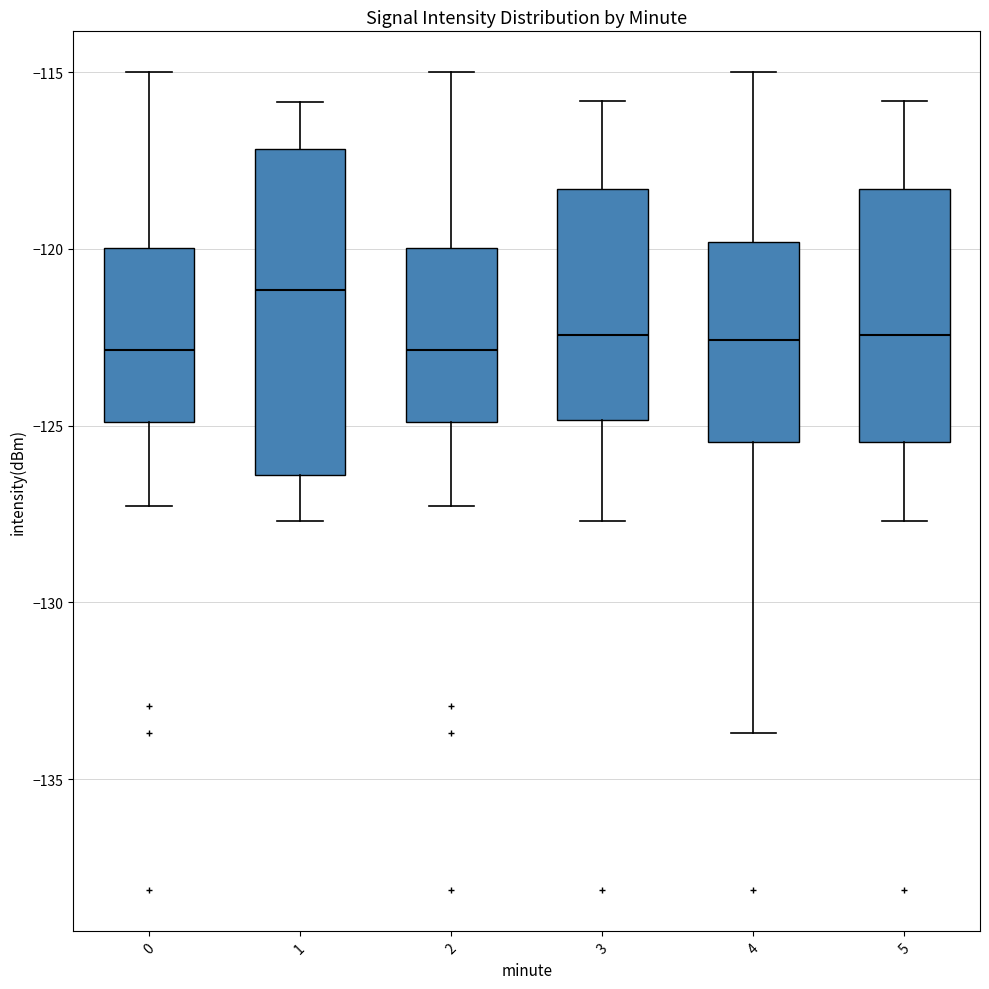

Reading left to right, read every box against the y-axis: the position of its median line, the range the box covers, and the ends of its whiskers. The values are not printed on the chart, so give them approximately, as read against the axis.

0: median -123.0, box -125.0 to -120.0, whiskers -127.5 to -115.0
1: median -121.0, box -126.5 to -117.0, whiskers -127.5 to -116.0
2: median -123.0, box -125.0 to -120.0, whiskers -127.5 to -115.0
3: median -122.5, box -125.0 to -118.5, whiskers -127.5 to -116.0
4: median -122.5, box -125.5 to -120.0, whiskers -133.5 to -115.0
5: median -122.5, box -125.5 to -118.5, whiskers -127.5 to -116.0